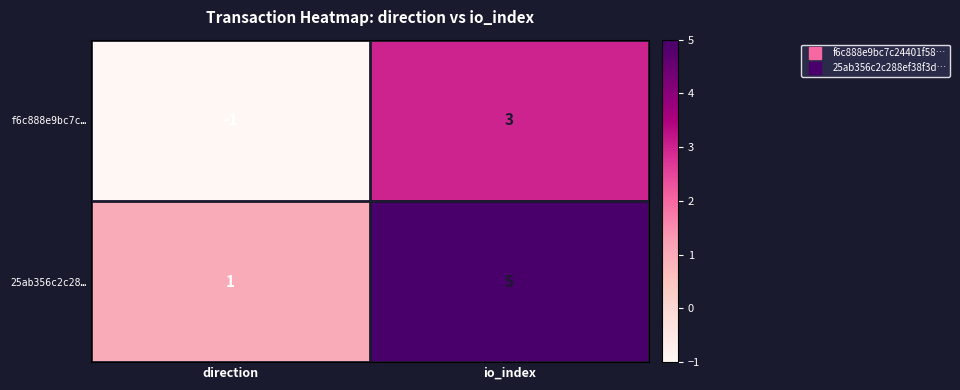

What is the difference between the maximum and minimum values in the 25ab356c2c28… series?

4